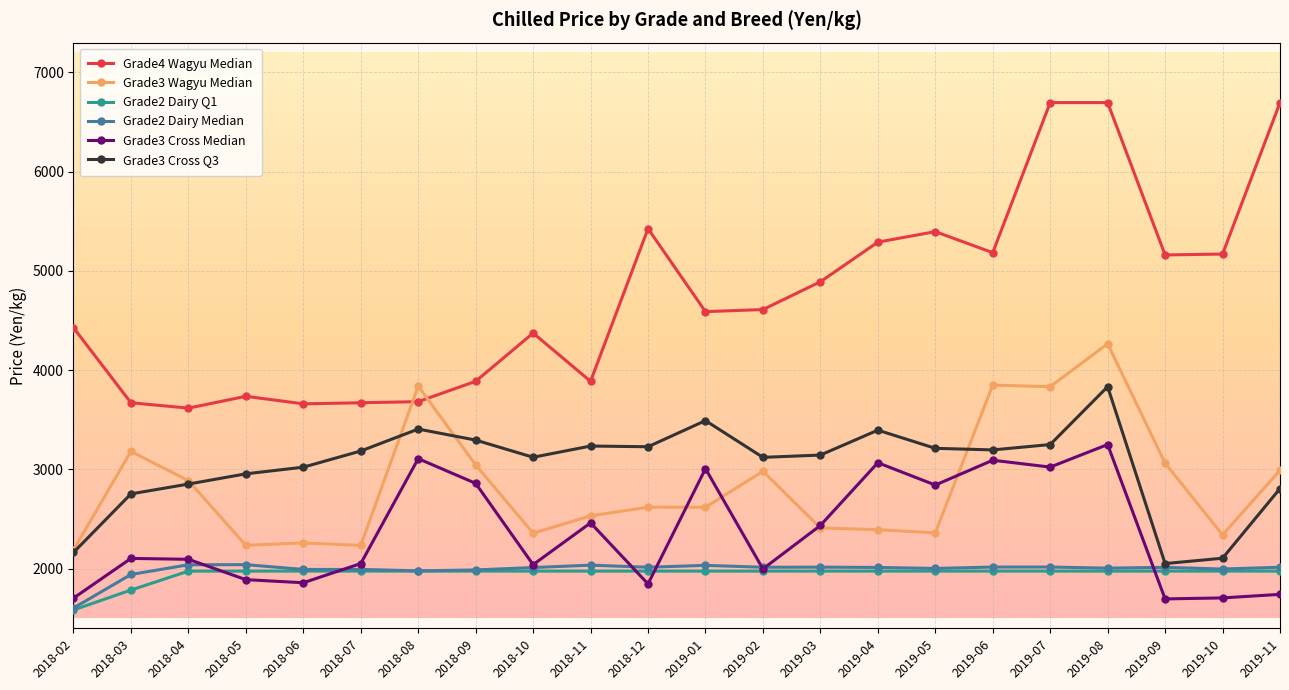

True or false: Grade3 Cross Q3 and Grade2 Dairy Q1 intersect in this chart.

False